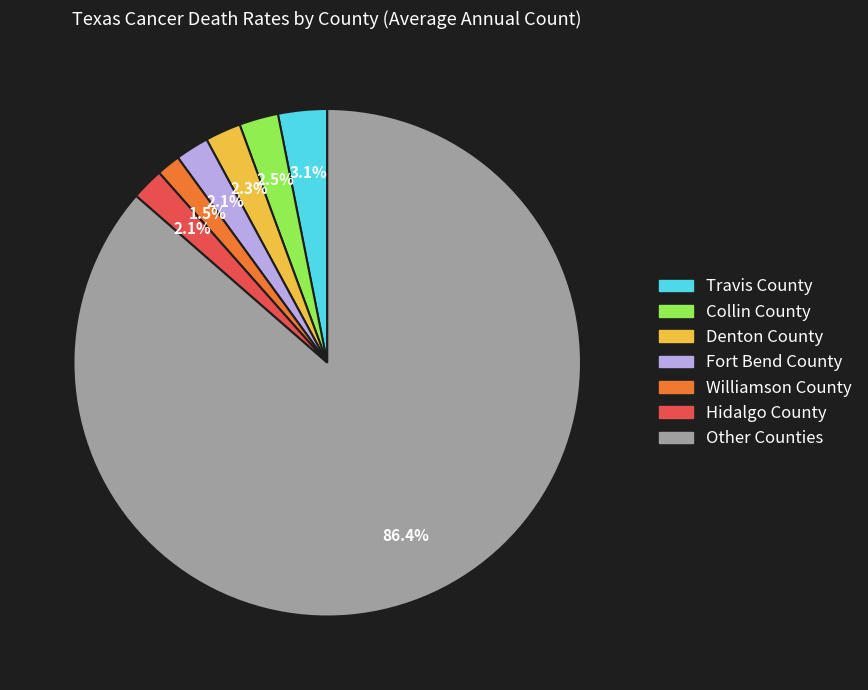

How many segments does this pie chart have?

7